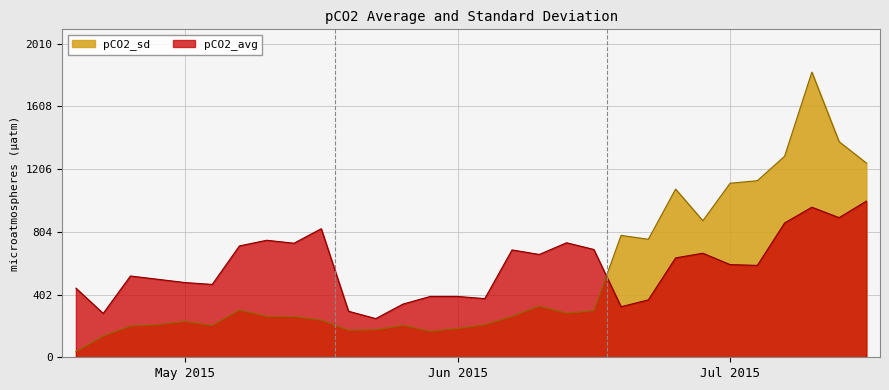

What is the difference between the maximum and minimum values in the pCO2_sd series?

1791.6